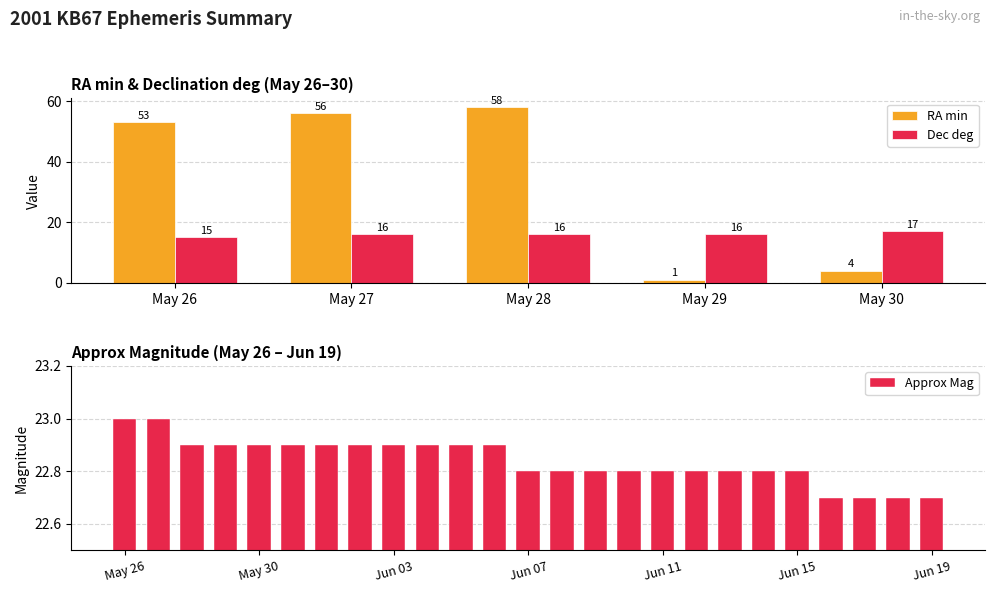

True or false: RA min has a value of 28 at May 27.

False